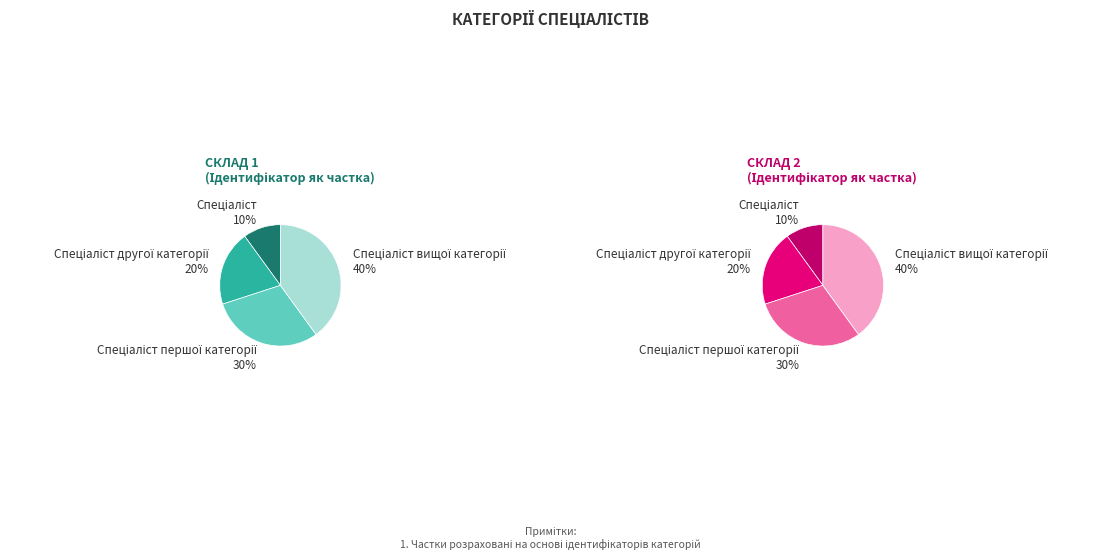

Which category has the biggest portion of the pie?

Спеціаліст вищої категорії